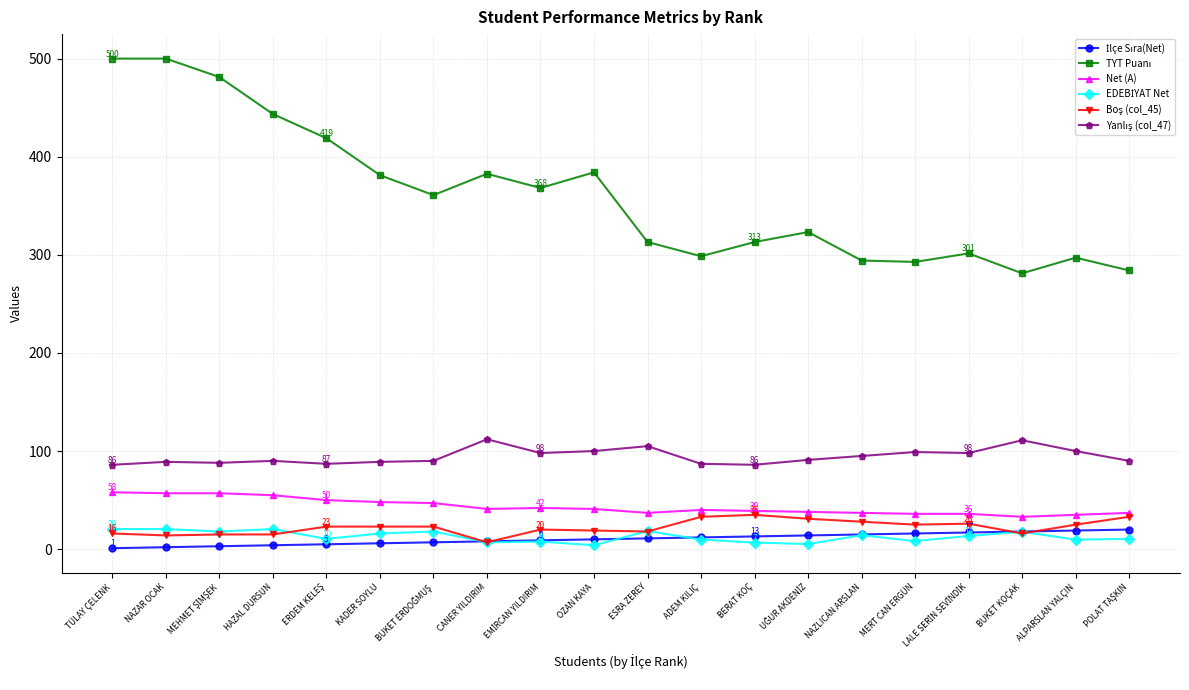

What is the difference between the highest and lowest values at BERAT KOÇ?

306.3